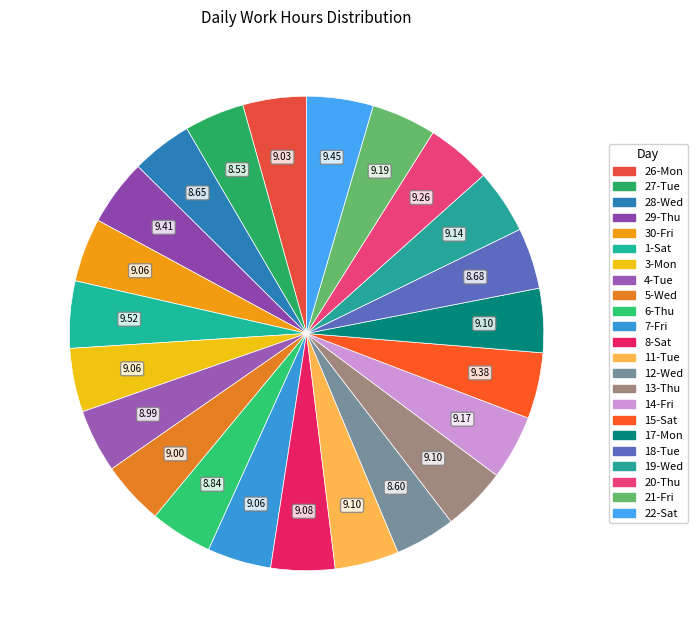

Which has a higher value, 13-Thu or 8-Sat?

13-Thu